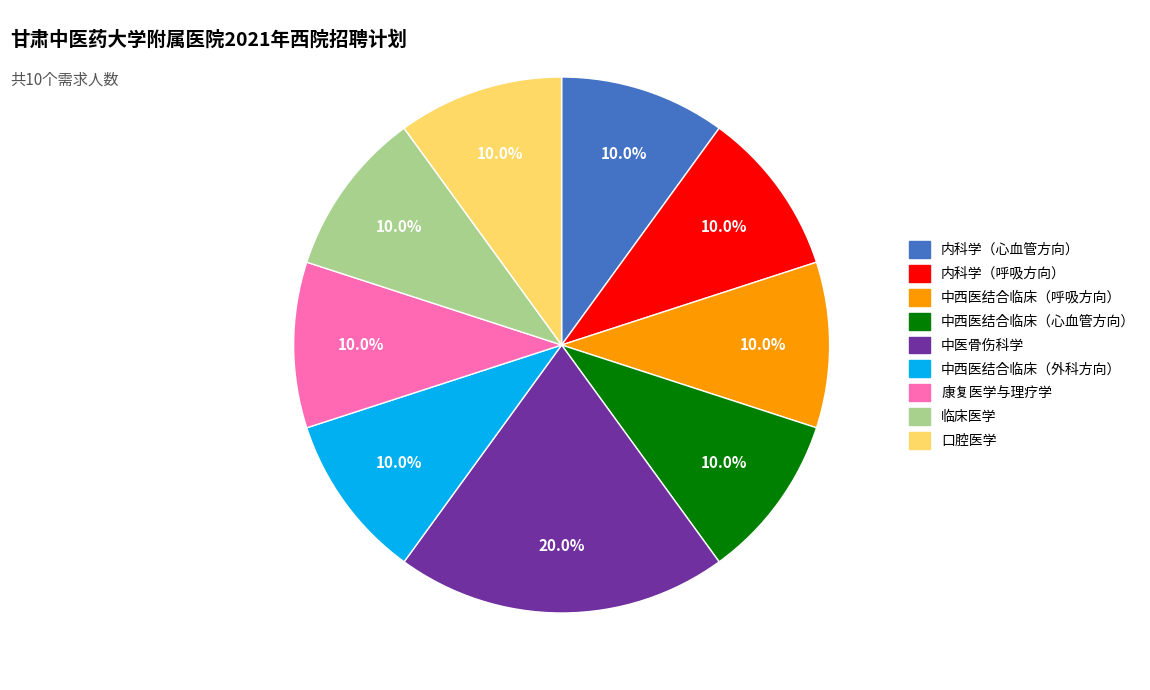

Is the sum of 内科学（心血管方向） and 临床医学 greater than half?

No